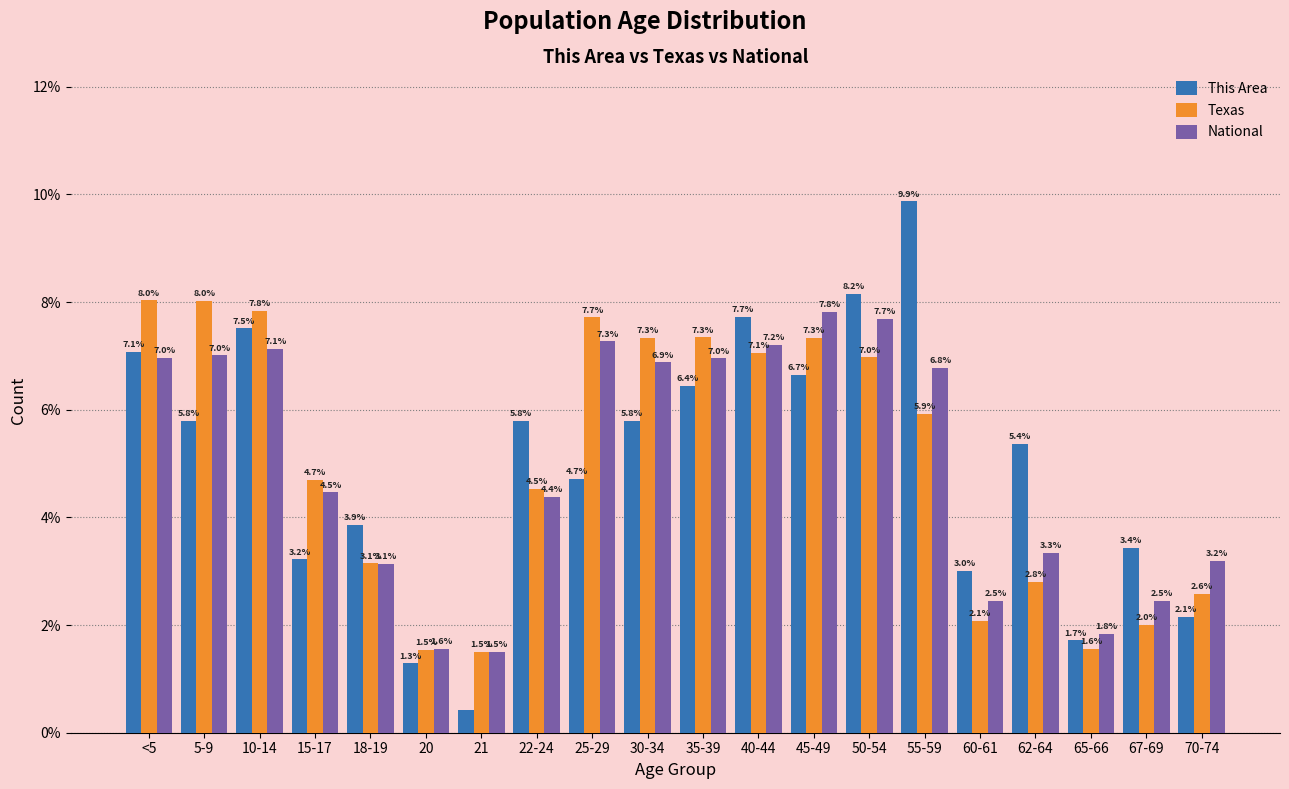

Is the value of National at 5-9 greater than the value of This Area at 40-44?

No